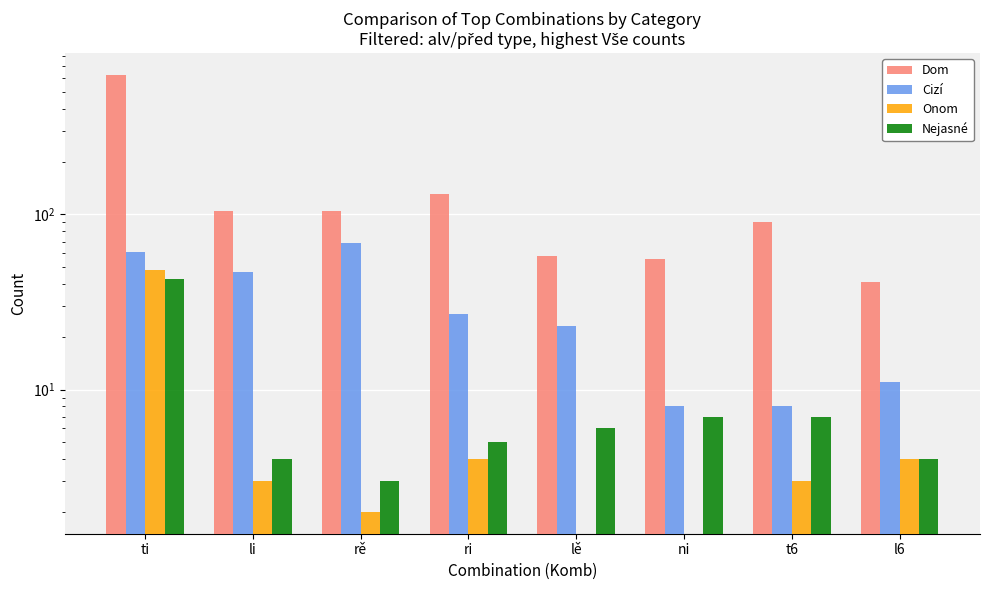

What is the difference between the maximum and minimum values in the Nejasné series?

40